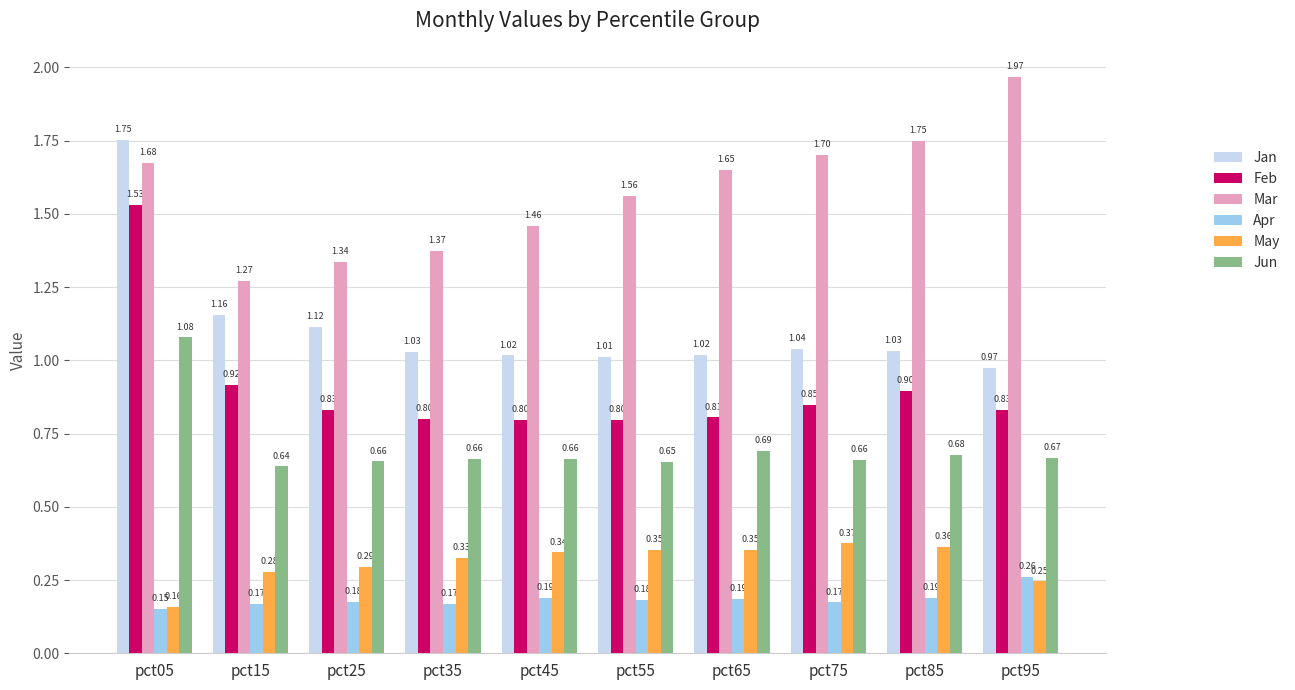

Is the value of Feb at pct65 greater than the value of Mar at pct25?

No